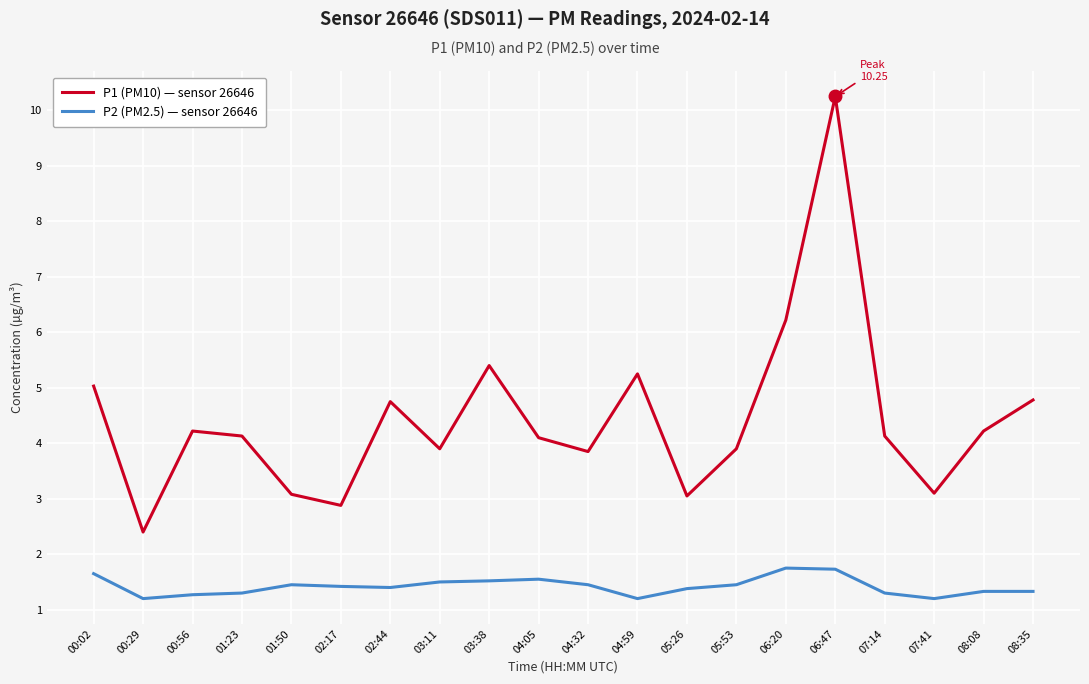

What is the difference between the highest and lowest values at 00:02?

3.4